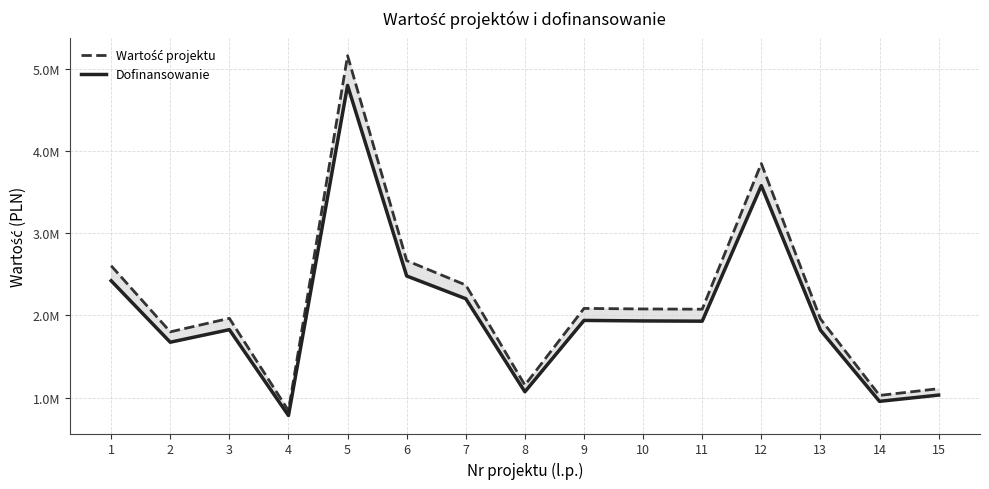

What is the sum of all Wartość projektu values?

32735688.6